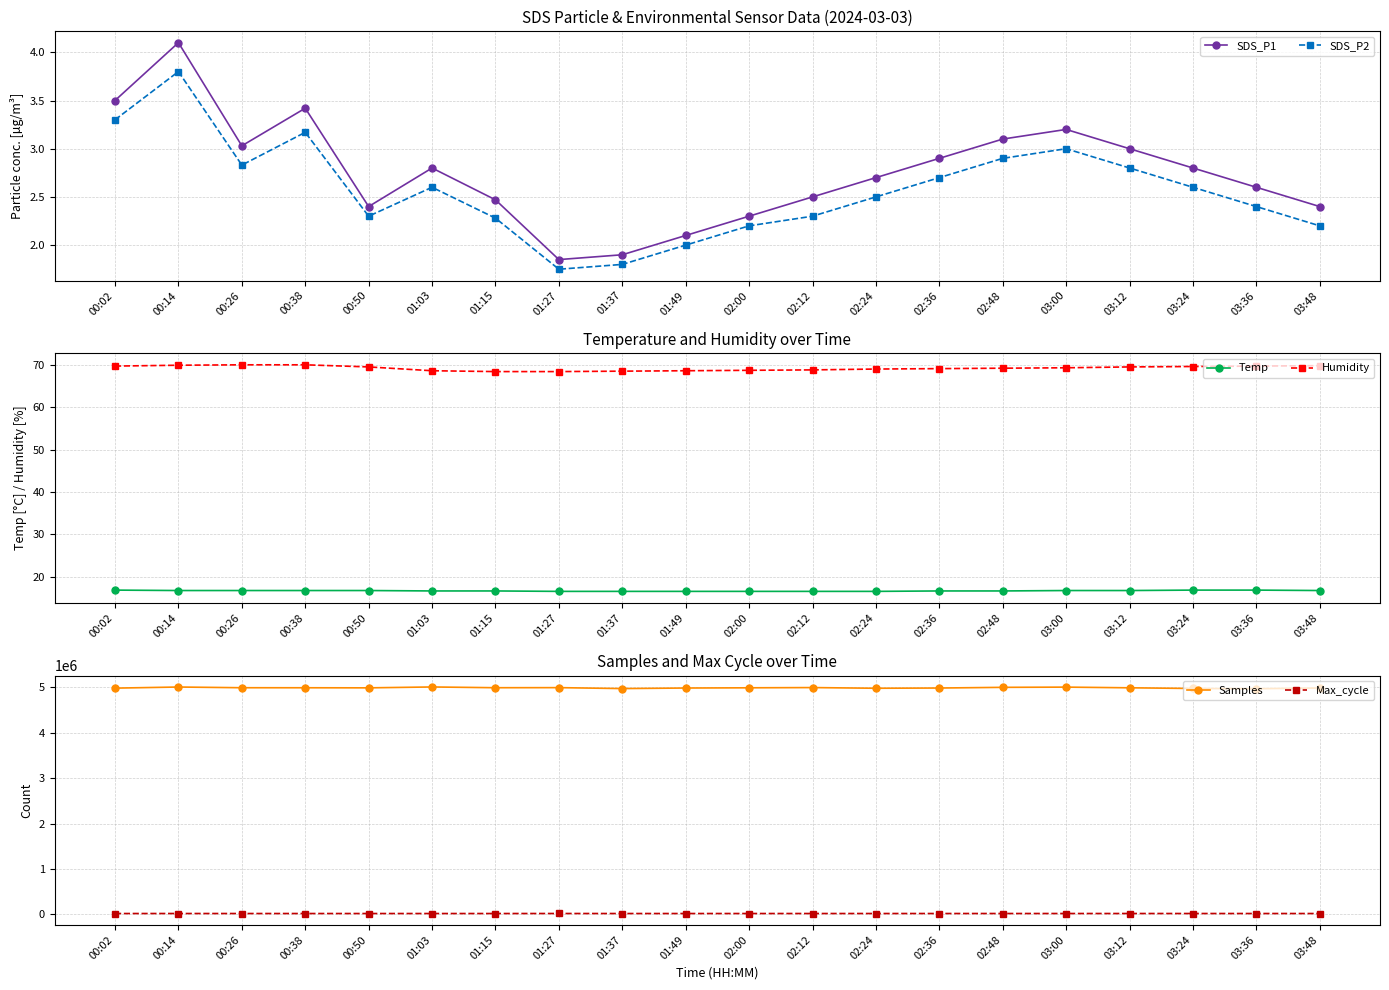

Reading left to right, what are all the values shown in this chart?

SDS_P1: 3.5	4.1	3.0	3.4	2.4	2.8	2.5	1.9	1.9	2.1	2.3	2.5	2.7	2.9	3.1	3.2	3.0	2.8	2.6	2.4
SDS_P2: 3.3	3.8	2.8	3.2	2.3	2.6	2.3	1.8	1.8	2.0	2.2	2.3	2.5	2.7	2.9	3.0	2.8	2.6	2.4	2.2
Temp: 16.8	16.7	16.7	16.7	16.7	16.6	16.6	16.5	16.5	16.5	16.5	16.5	16.5	16.6	16.6	16.7	16.7	16.8	16.8	16.7
Humidity: 69.7	69.9	70.0	70.0	69.5	68.6	68.4	68.4	68.5	68.6	68.7	68.8	69.0	69.1	69.2	69.3	69.5	69.6	69.7	69.8
Samples: 4977823.0	5002114.0	4986563.0	4985878.0	4983952.0	5003531.0	4986770.0	4988591.0	4967907.0	4980000.0	4985000.0	4990000.0	4975000.0	4980000.0	4995000.0	5000000.0	4985000.0	4970000.0	4965000.0	4980000.0
Max_cycle: 20047.0	20389.0	20133.0	20046.0	20034.0	20054.0	20046.0	20570.0	20049.0	20100.0	20150.0	20200.0	20250.0	20300.0	20350.0	20400.0	20350.0	20300.0	20250.0	20200.0